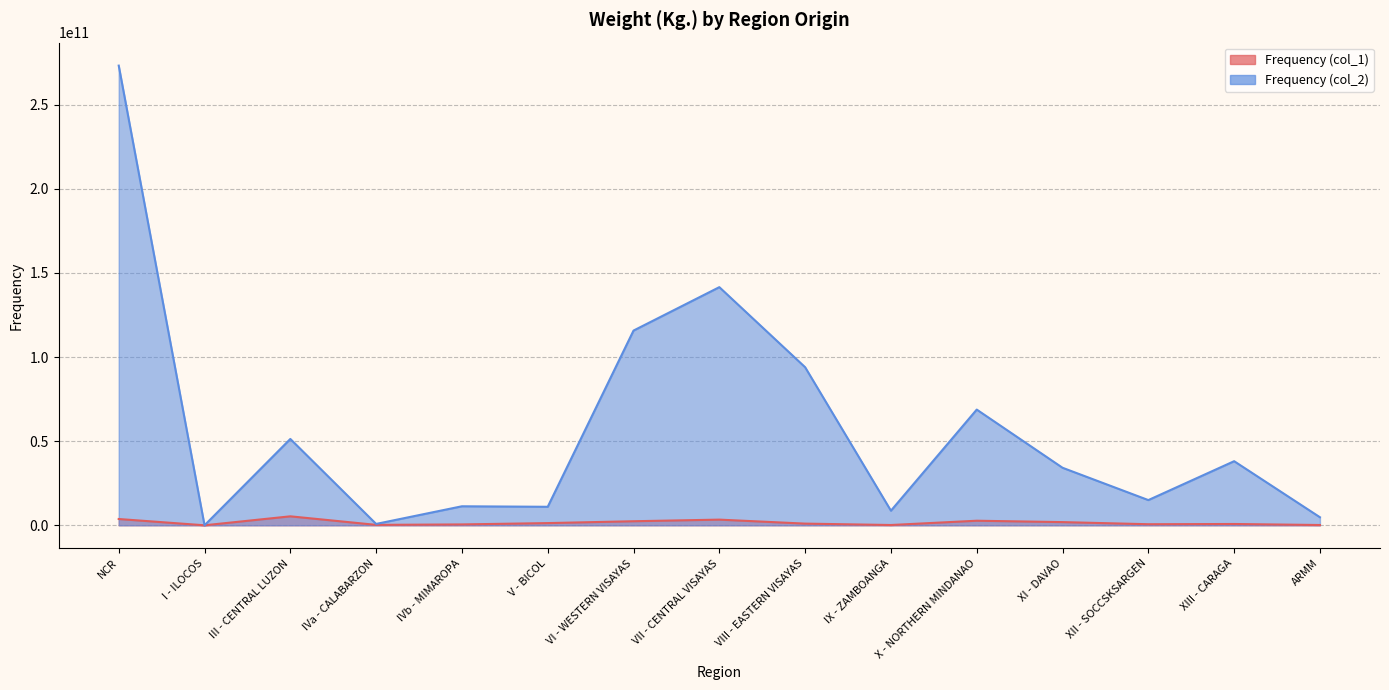

Reading right to left, what are all the values shown in this chart?

Frequency (col_1): 166745338	774576907	637293808	1897946566	2720224373	171041878	999655777	3371049255	2415797422	1311467679	519601784	252325790	5336024084	1520000	3736287288
Frequency (col_2): 4786831803	38111893086	14989243710	34205404098	68791420669	8681265022	93974765218	141585123387	115771109855	11002283926	11306219441	811165752	51330984330	1520000	273298841171